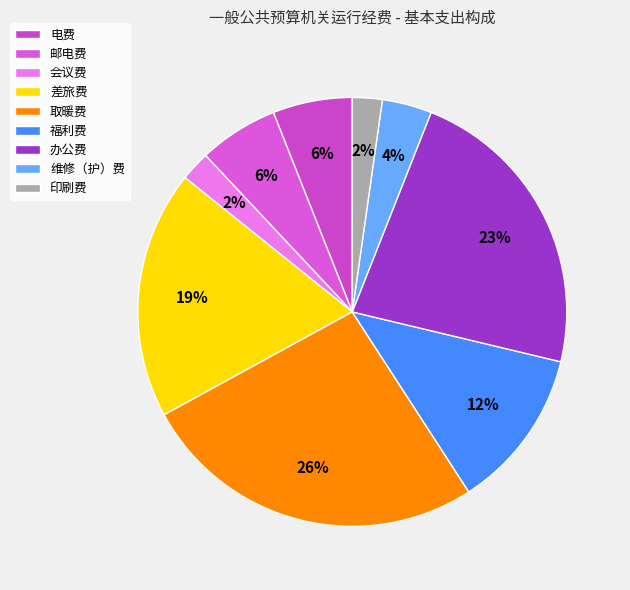

To the nearest percent, what percentage of the pie is 维修（护）费?

4%